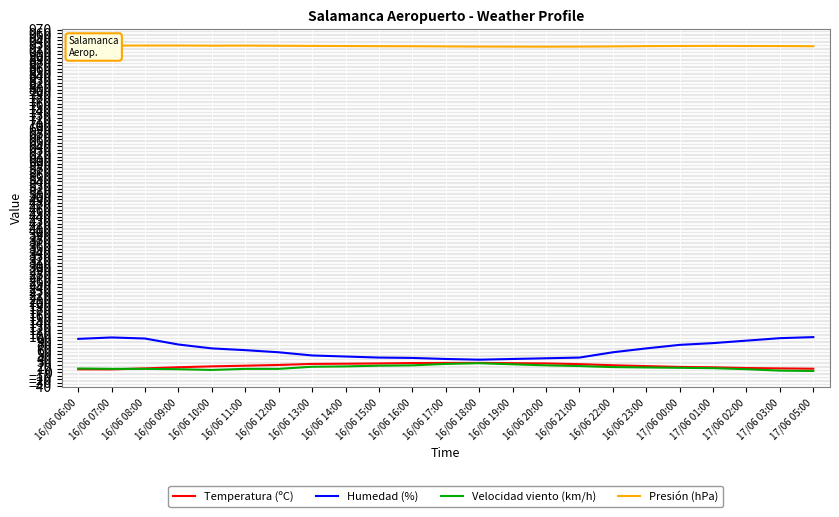

What is the lowest value of the Velocidad viento (km/h) series?

3.0